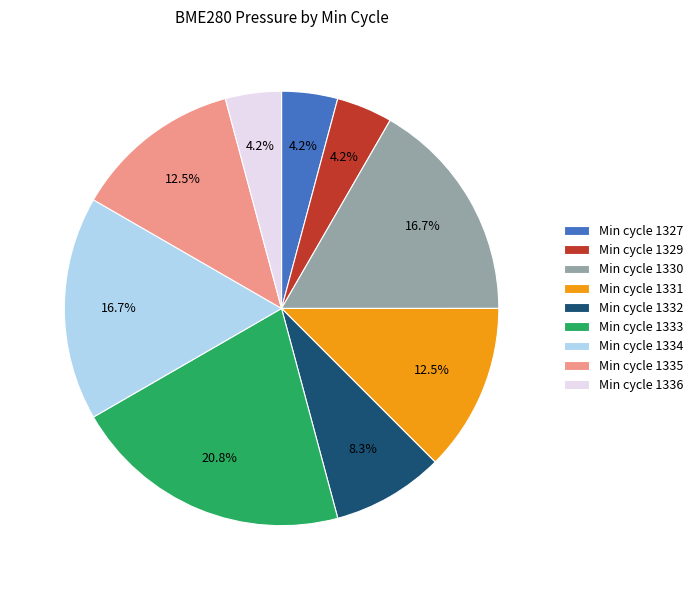

What is the largest slice in the pie chart?

Min cycle 1333